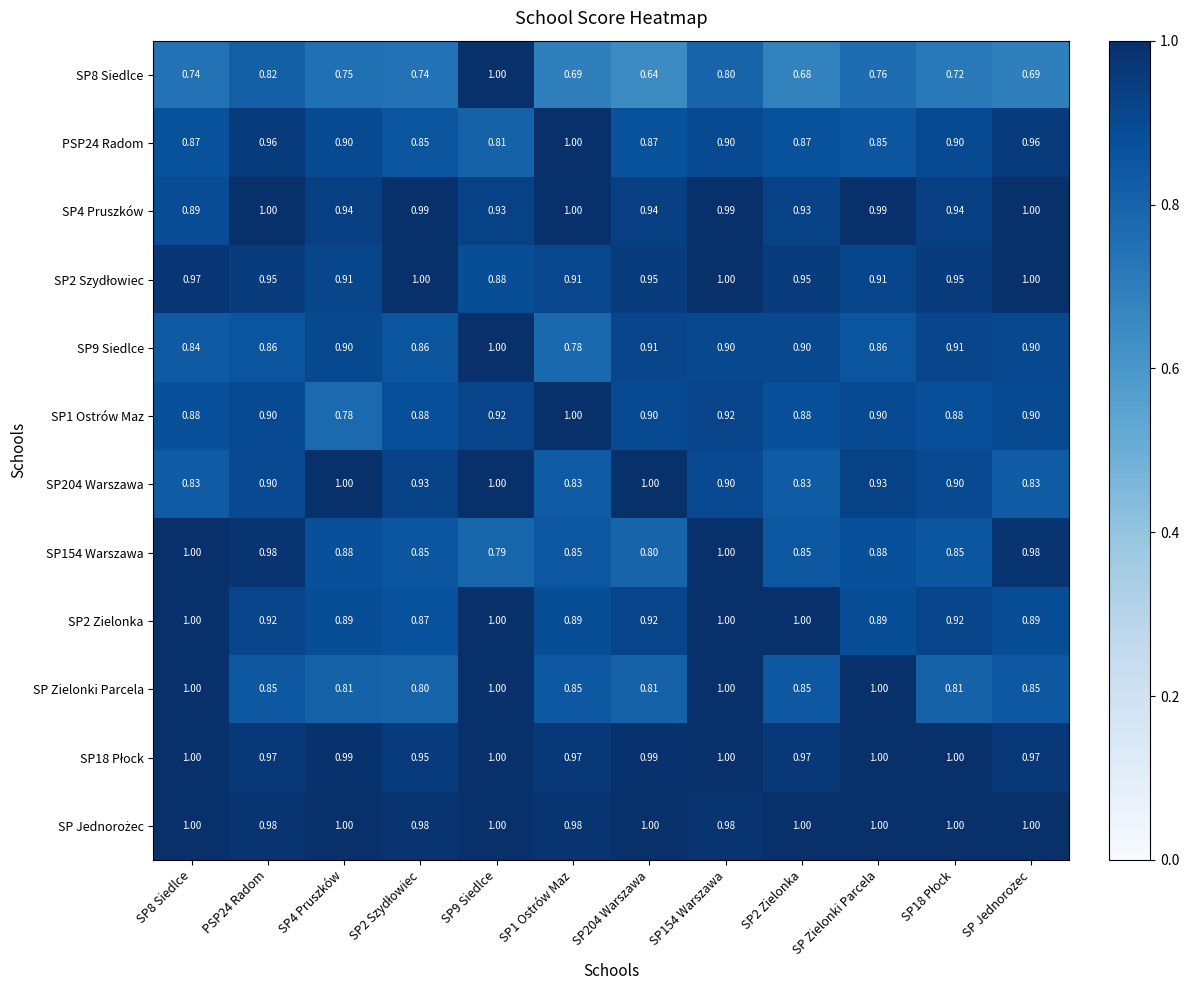

Is the value of SP4 Pruszków at SP8 Siedlce greater than the value of SP1 Ostrów Maz at SP1 Ostrów Maz?

No